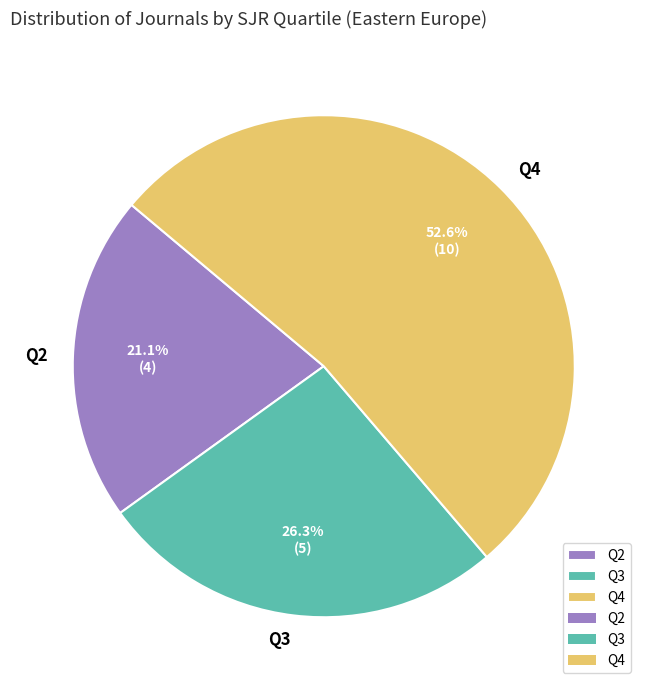

To the nearest percent, what portion does Q2 represent?

21%